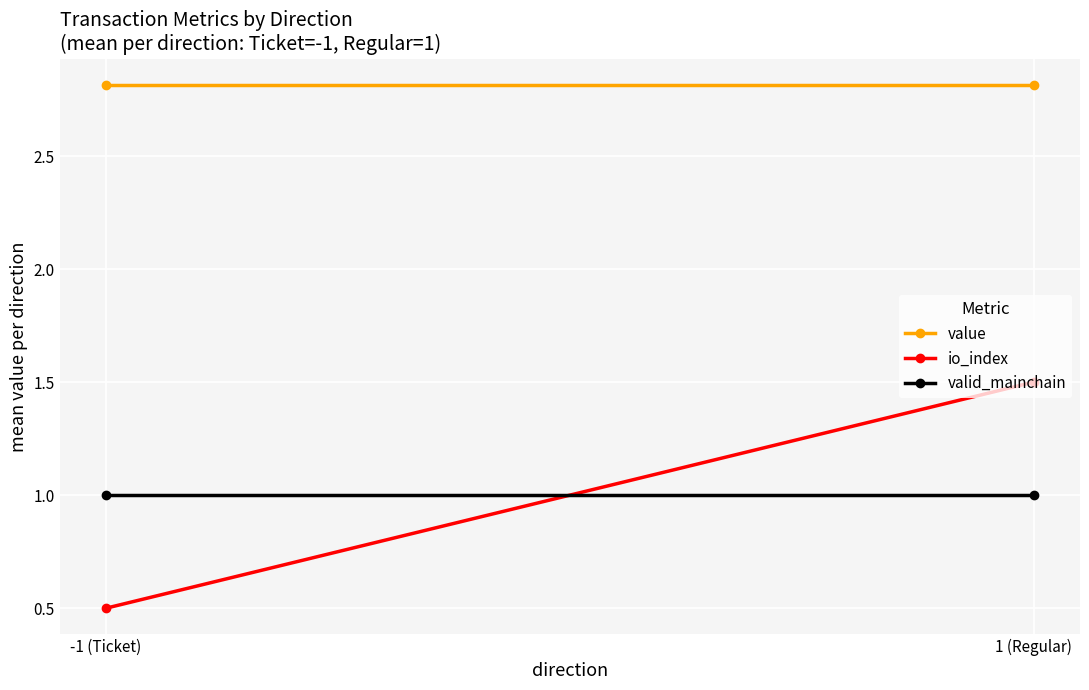

What is the minimum value shown in the chart?

0.5